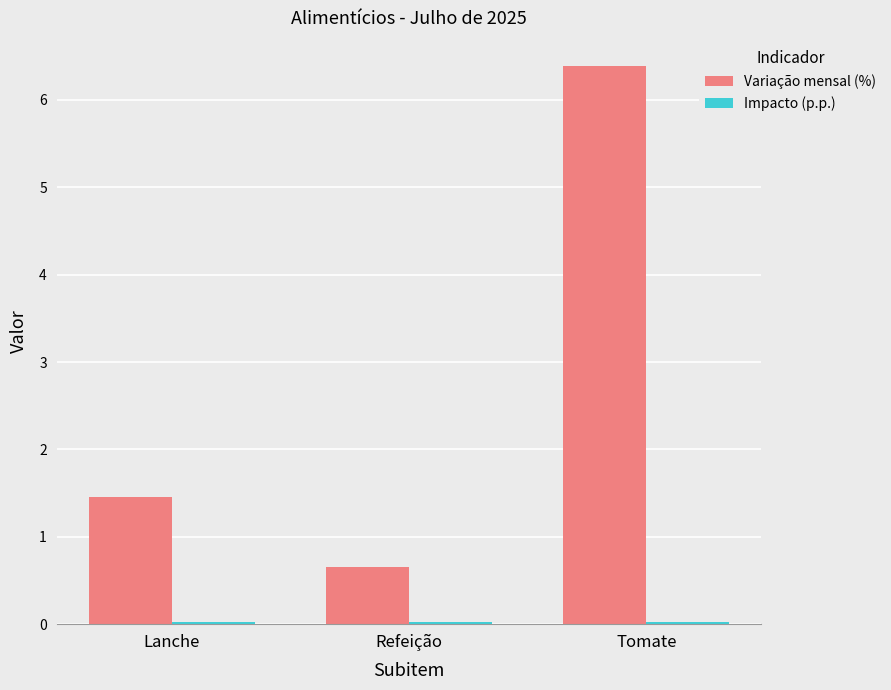

What is the sum of the Variação mensal (%) values at Refeição and Lanche?

2.1